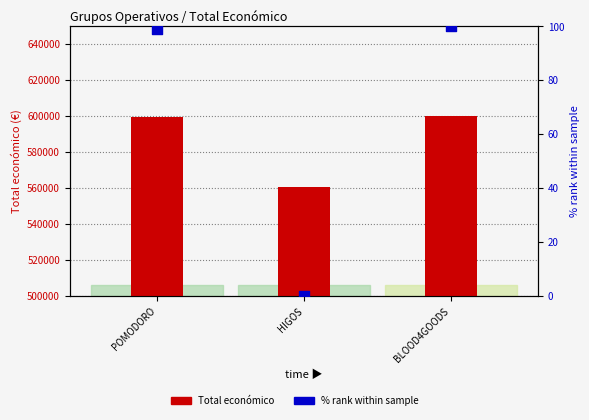

What is the total value across all series at BLOOD4GOODS?

600060.0